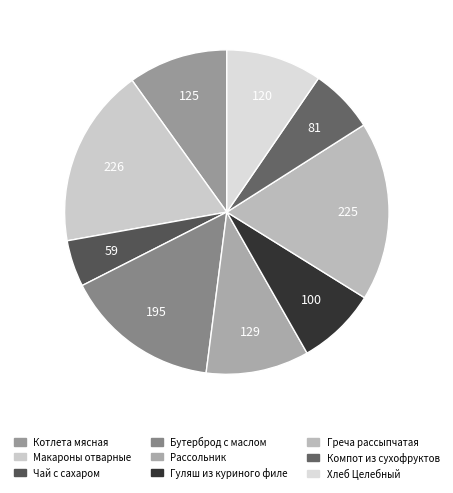

Rank the categories by value from highest to lowest.

Макароны отварные, Греча рассыпчатая, Бутерброд с маслом, Рассольник, Котлета мясная, Хлеб Целебный, Гуляш из куриного филе, Компот из сухофруктов, Чай с сахаром